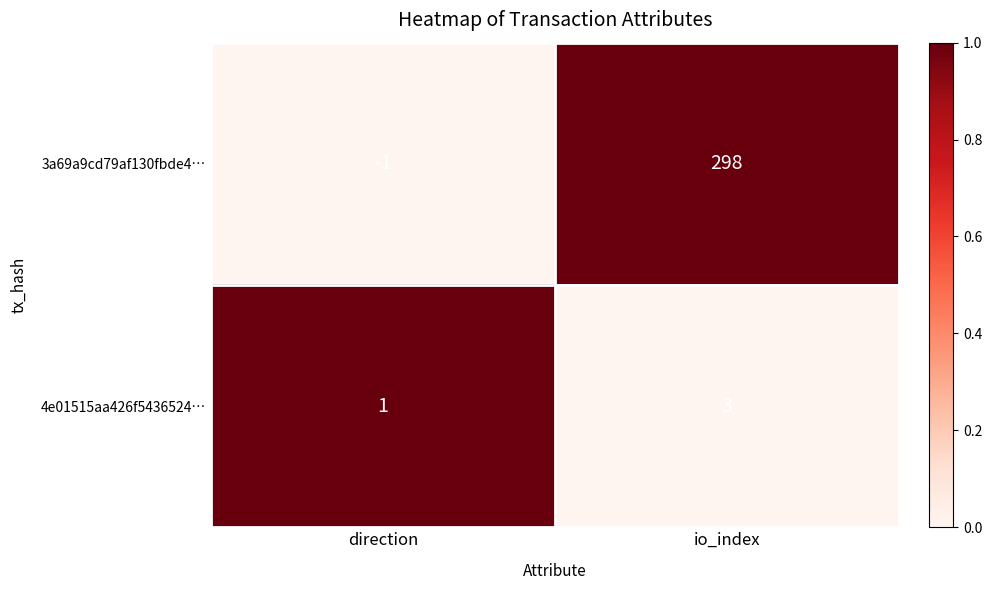

At how many categories does at least one series exceed 0?

2